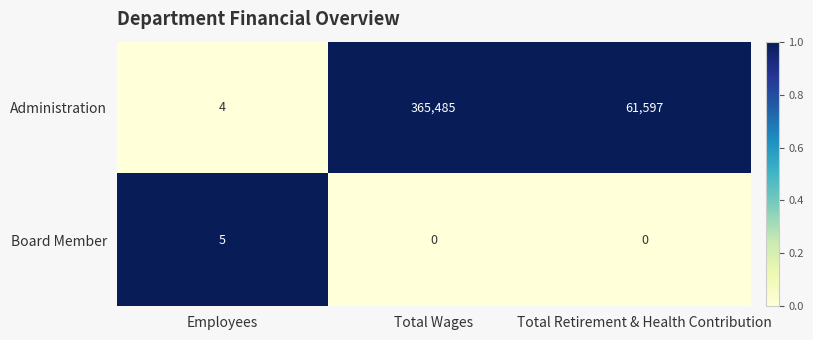

Count the number of data series in this chart.

2